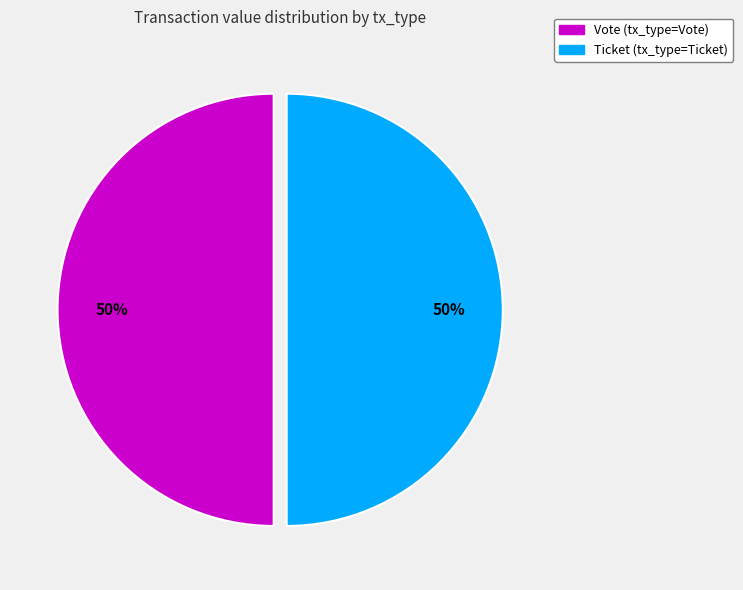

Is it true that Ticket is 50% of the pie?

True